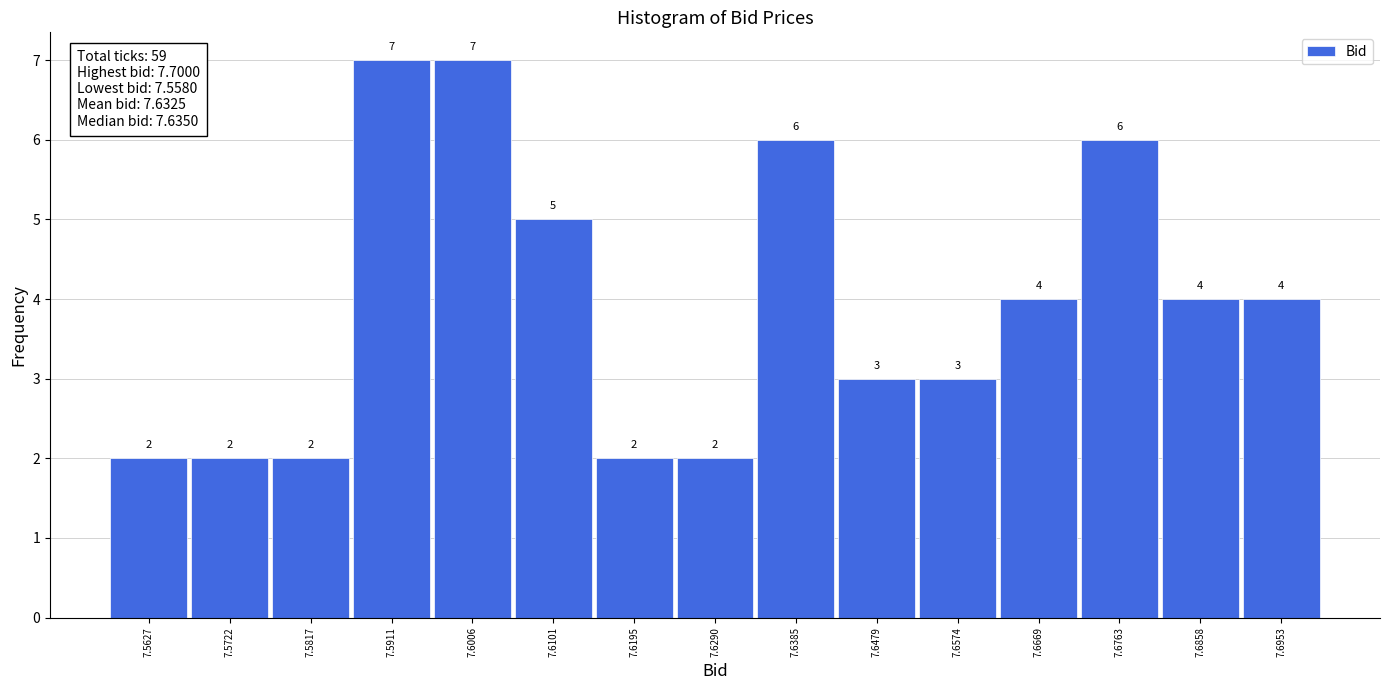

Reading left to right, transcribe this chart: for each bar, give the range it covers on the x-axis and its height. The bar edges are not printed on the chart, so give them approximately, as read against the axis.

7.558 to 7.567: 2
7.567 to 7.577: 2
7.577 to 7.586: 2
7.586 to 7.596: 7
7.596 to 7.605: 7
7.605 to 7.615: 5
7.615 to 7.624: 2
7.624 to 7.634: 2
7.634 to 7.643: 6
7.643 to 7.653: 3
7.653 to 7.662: 3
7.662 to 7.672: 4
7.672 to 7.681: 6
7.681 to 7.691: 4
7.691 to 7.700: 4